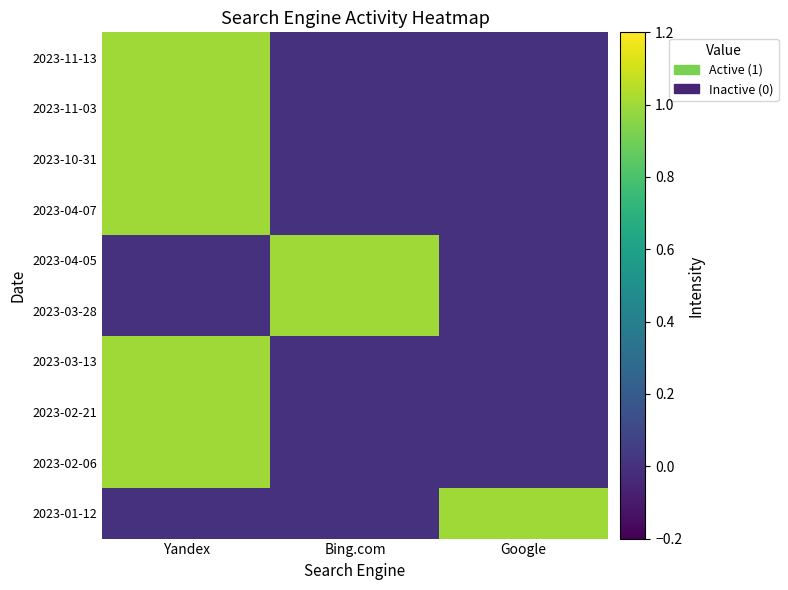

List the series in order of their peak value, lowest first.

2023-11-13, 2023-11-03, 2023-10-31, 2023-04-07, 2023-04-05, 2023-03-28, 2023-03-13, 2023-02-21, 2023-02-06, 2023-01-12